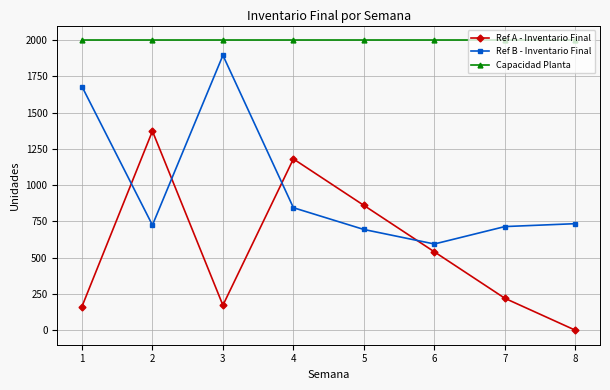

Reading left to right, extract all data points from this chart.

Ref A - Inventario Final: 1=164	2=1373	3=173	4=1181	5=861	6=541	7=221	8=1
Ref B - Inventario Final: 1=1680	2=725	3=1895	4=845	5=695	6=595	7=715	8=735
Capacidad Planta: 1=2000	2=2000	3=2000	4=2000	5=2000	6=2000	7=2000	8=2000